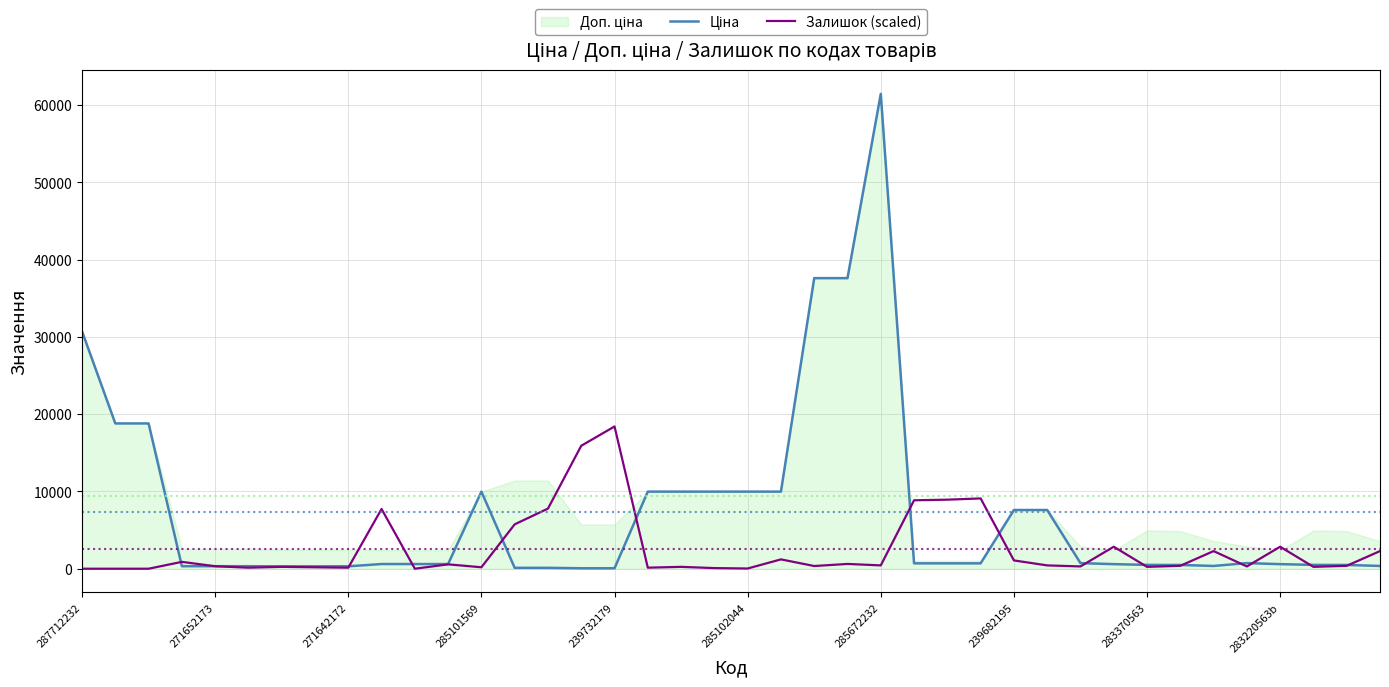

True or false: Залишок (scaled) has a value of 27397.8 at 239732179.

False